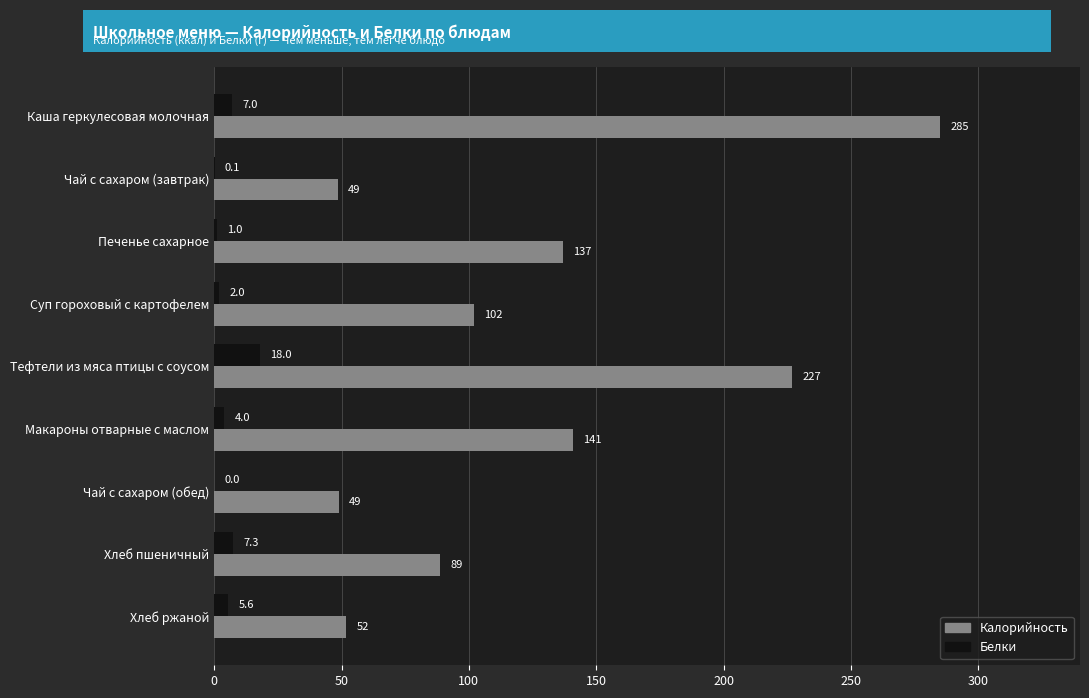

What is the highest value of the Белки series?

18.0